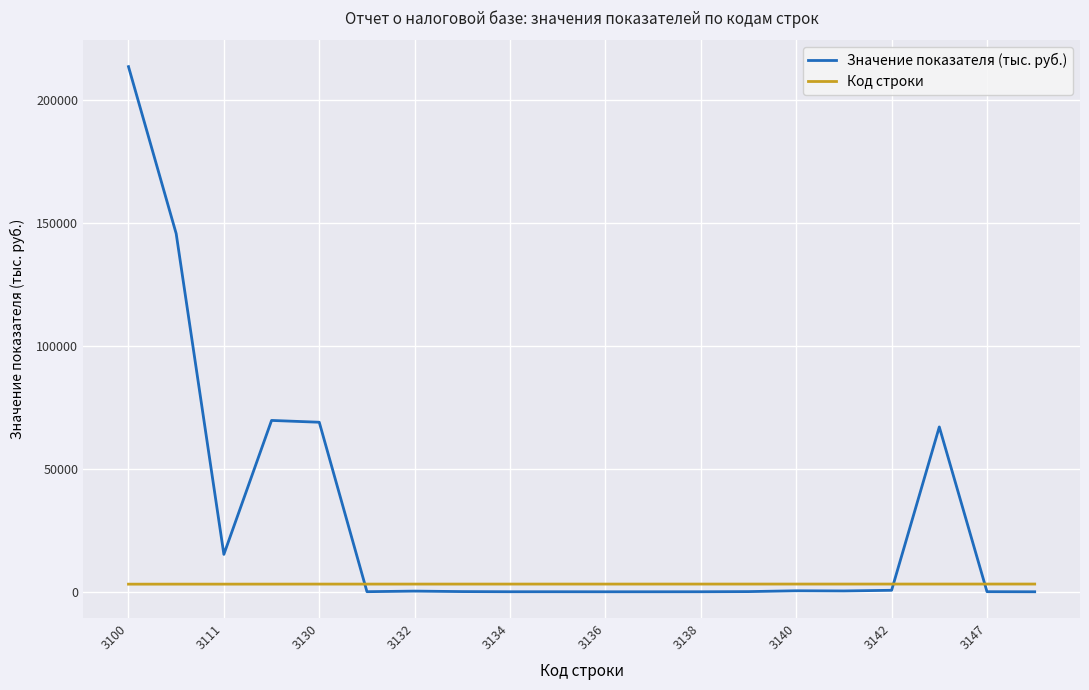

Which series ends up on top after the final intersection of Код строки and Значение показателя (тыс. руб.)?

Код строки